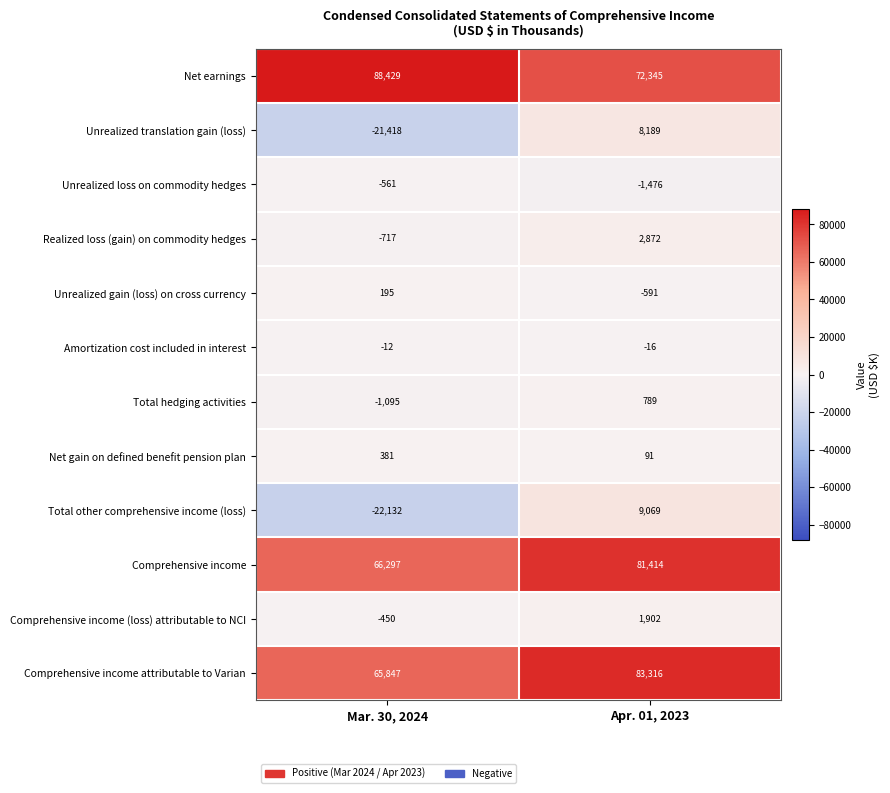

Rank the series at Mar. 30, 2024 from highest to lowest value.

Net earnings, Comprehensive income, Comprehensive income attributable to Varian, Net gain on defined benefit pension plan, Unrealized gain (loss) on cross currency, Amortization cost included in interest, Comprehensive income (loss) attributable to NCI, Unrealized loss on commodity hedges, Realized loss (gain) on commodity hedges, Total hedging activities, Unrealized translation gain (loss), Total other comprehensive income (loss)